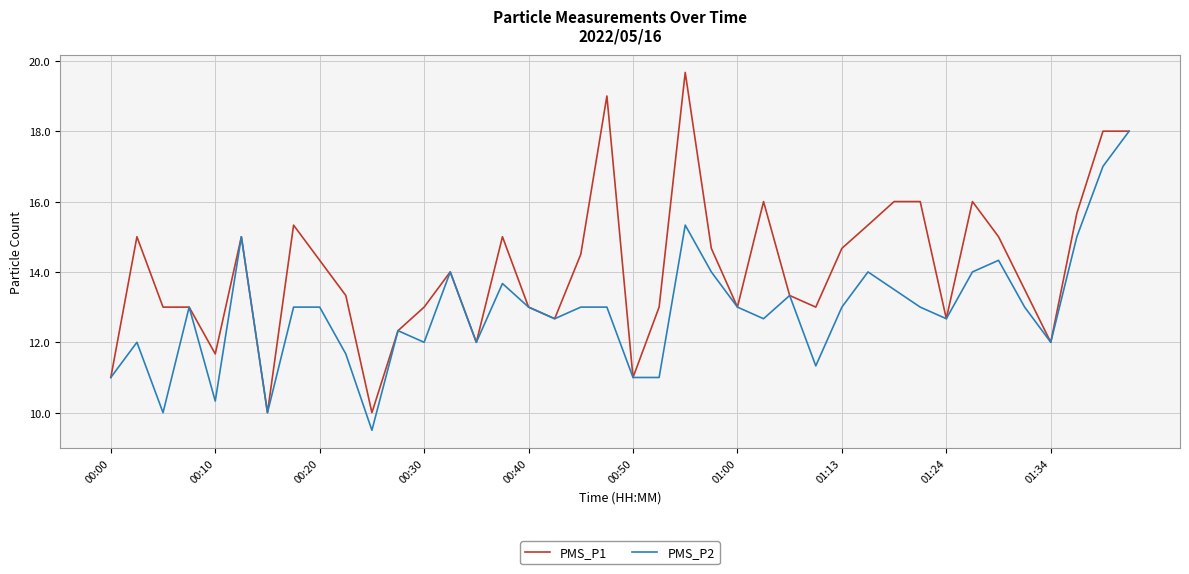

What is the maximum value shown in the chart?

19.7